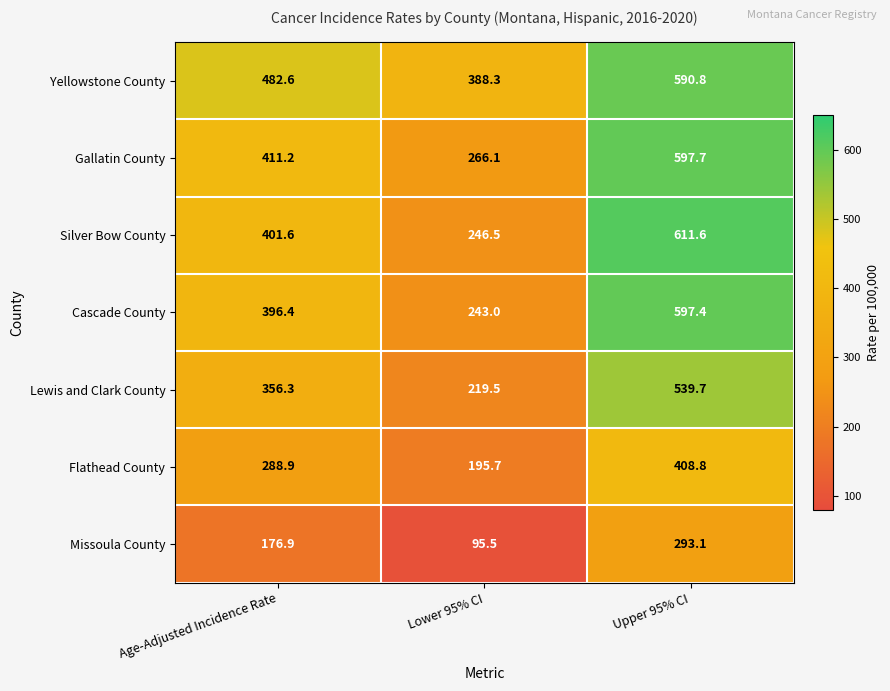

Is it true that Yellowstone County equals 394.3 at Upper 95% CI?

False